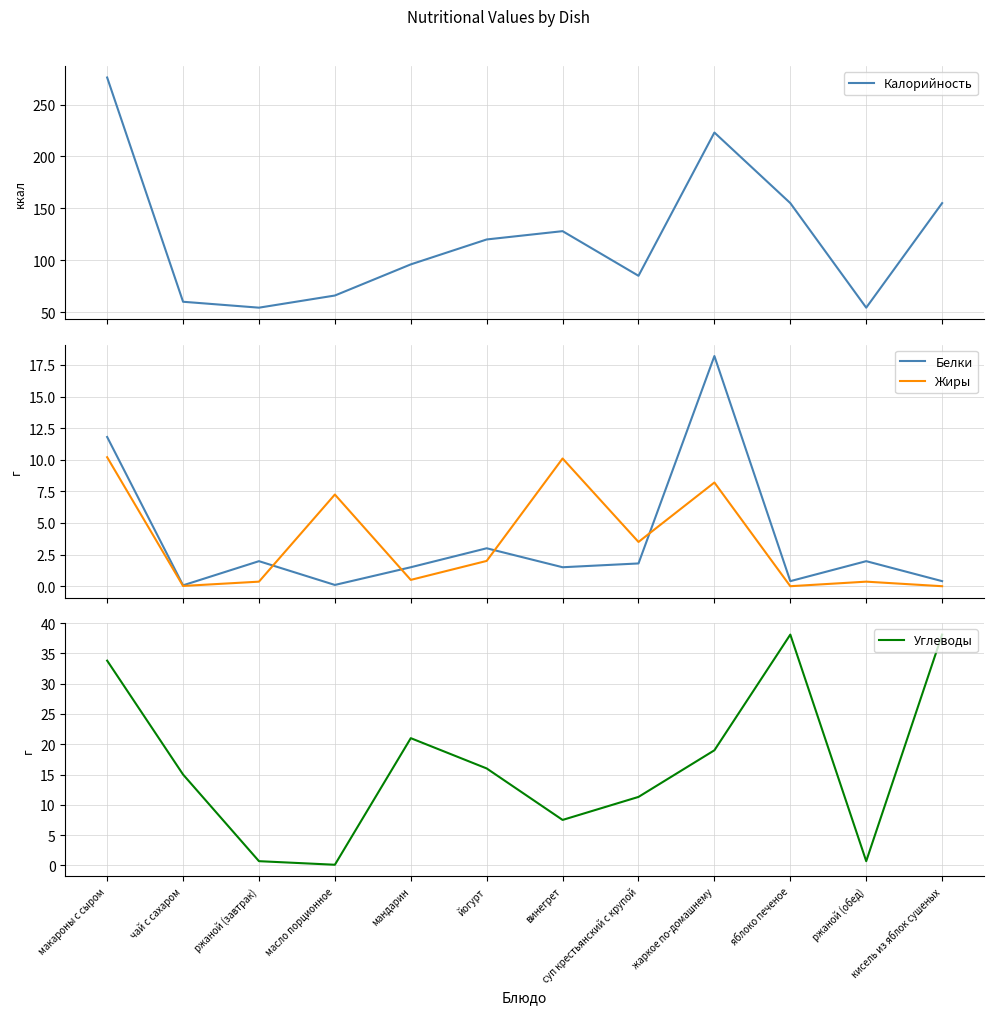

What is the average value of the Углеводы series?

16.8